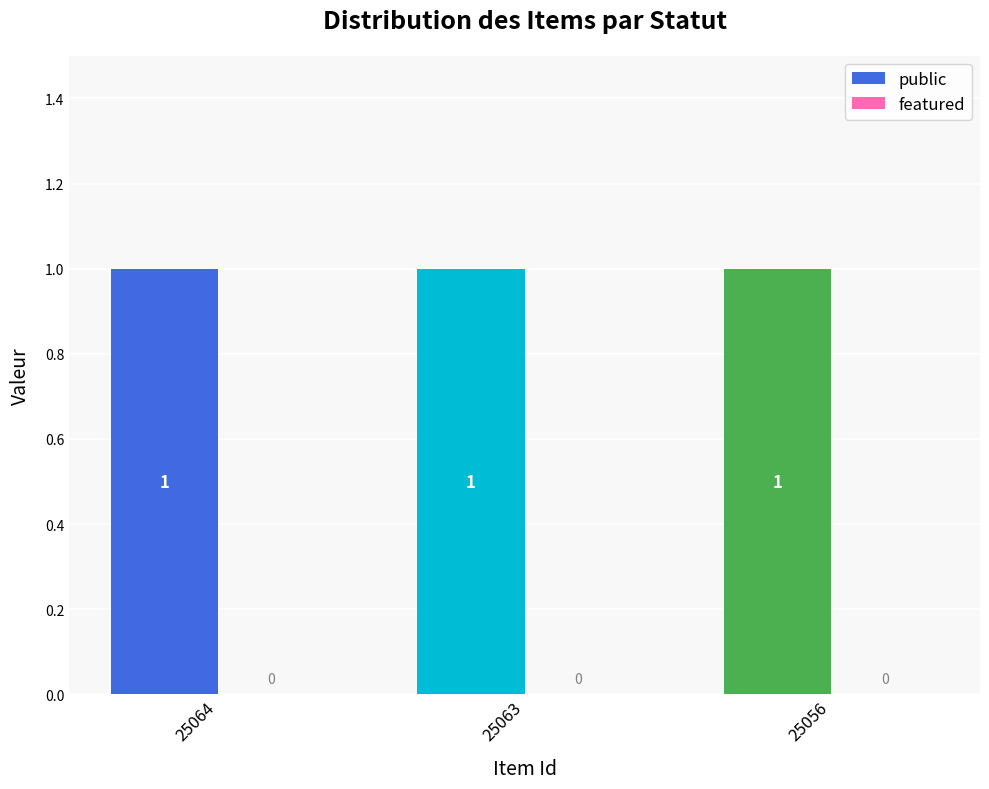

How many bars are there in total?

6